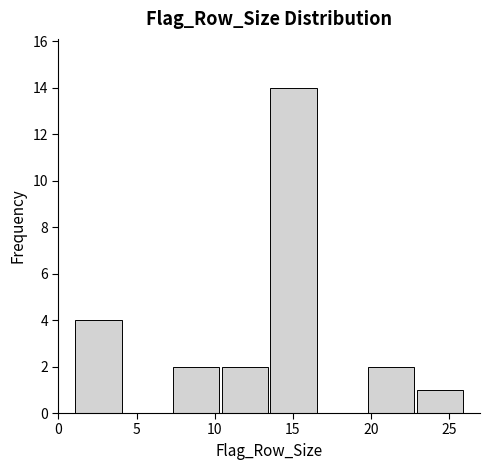

Which range on the x-axis has the tallest bar?

13.5 to 16.5